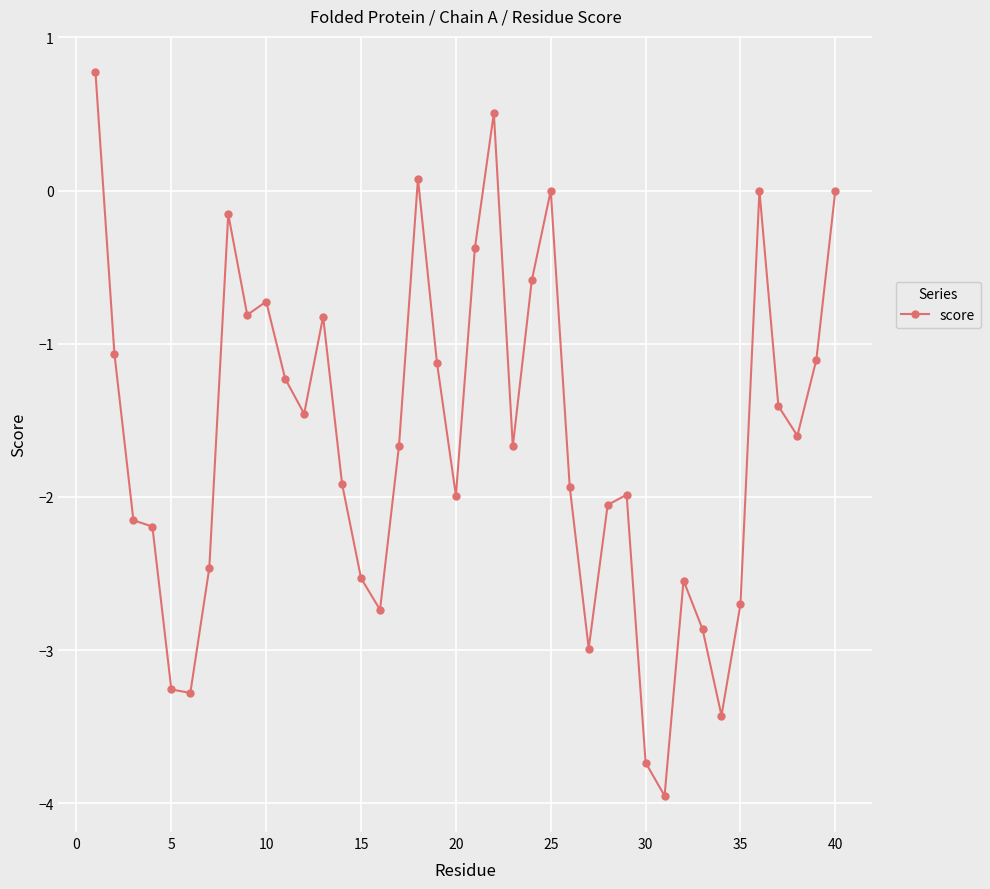

What is the greatest value displayed?

0.8